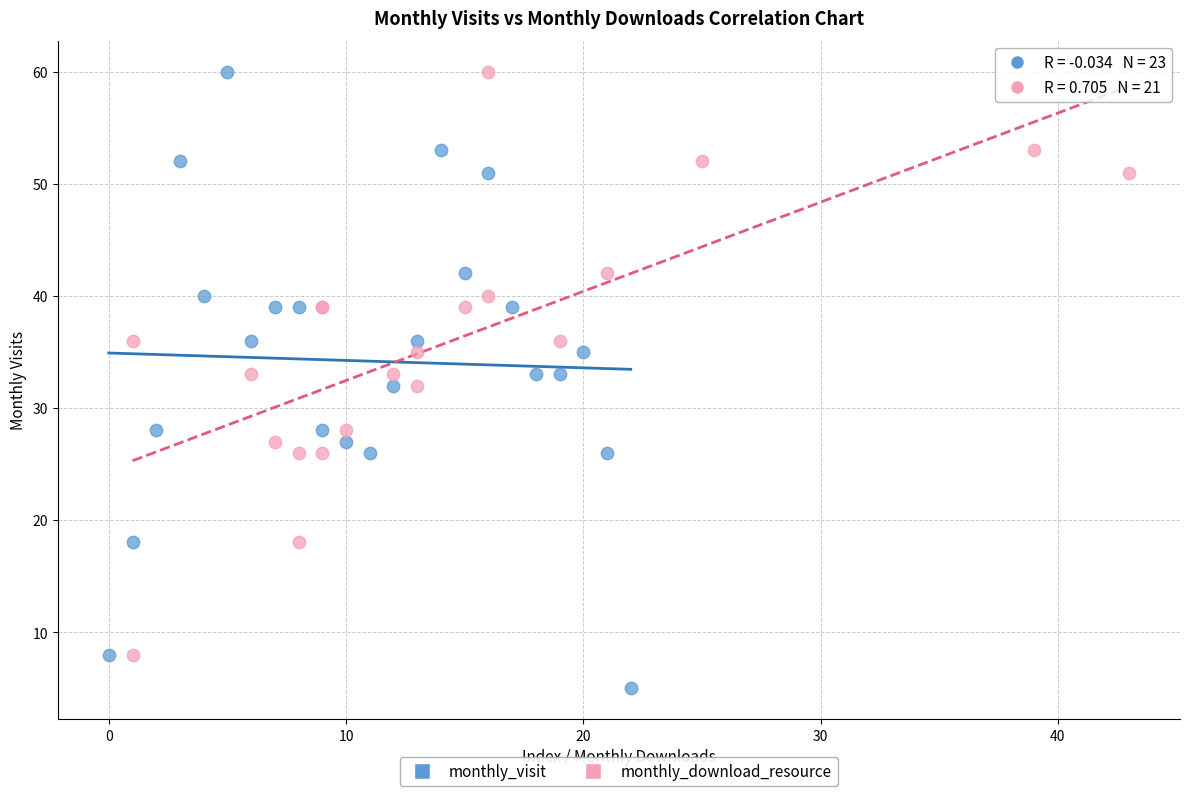

Which series has the widest spread of Y values?

monthly_visit